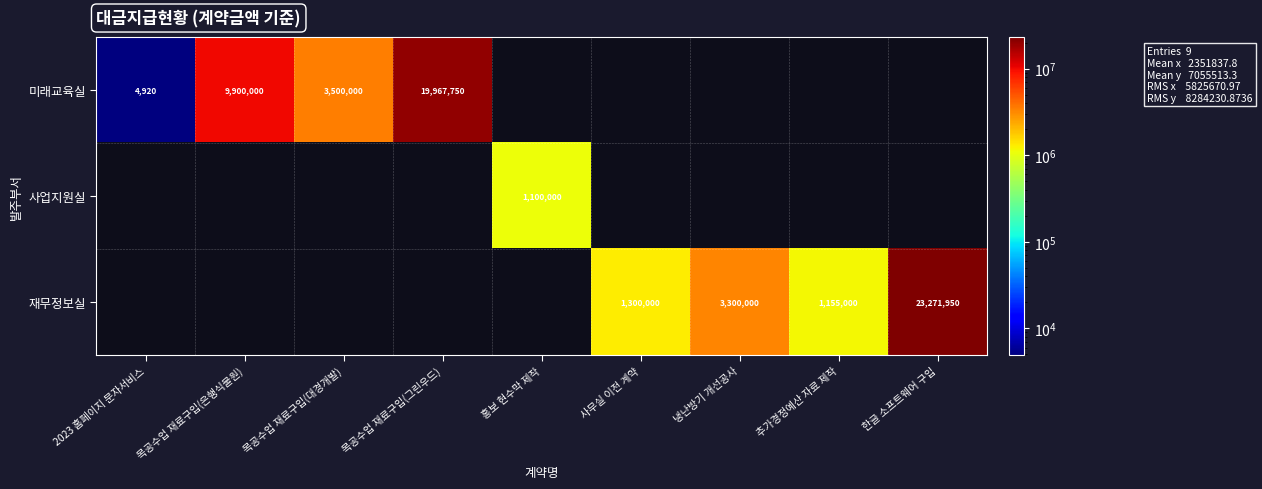

Is the value of 재무정보실 at 사무실 이전 계약 greater than the value of 사업지원실 at 홍보 현수막 제작?

Yes